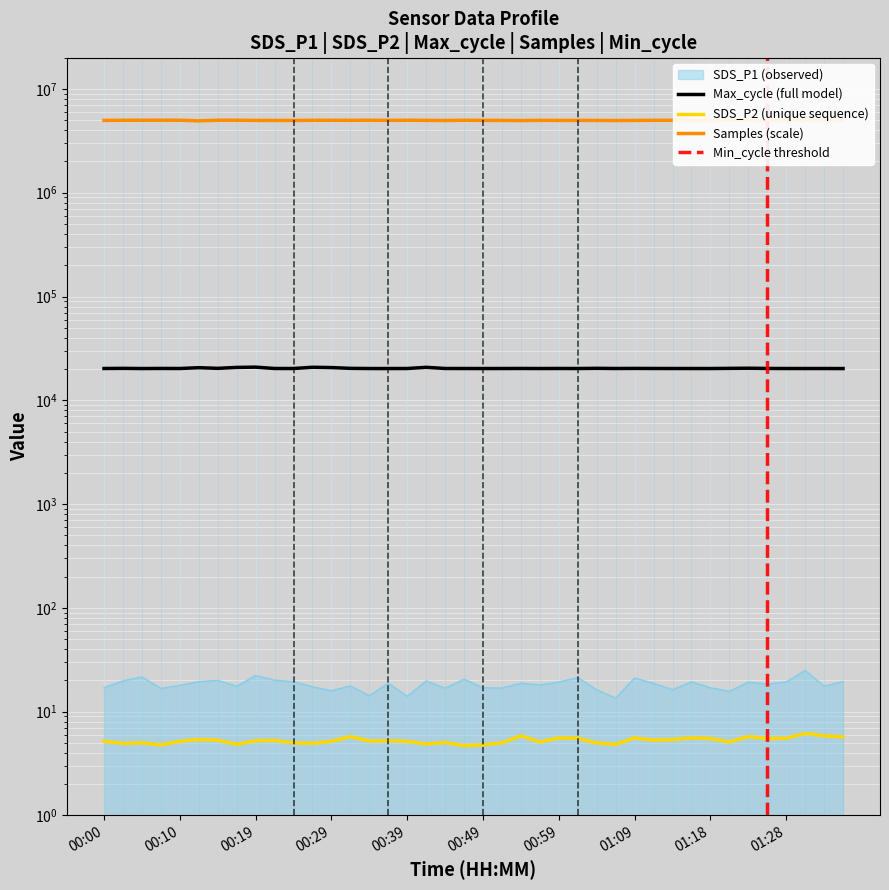

True or false: Samples and SDS_P2 cross at least once.

False